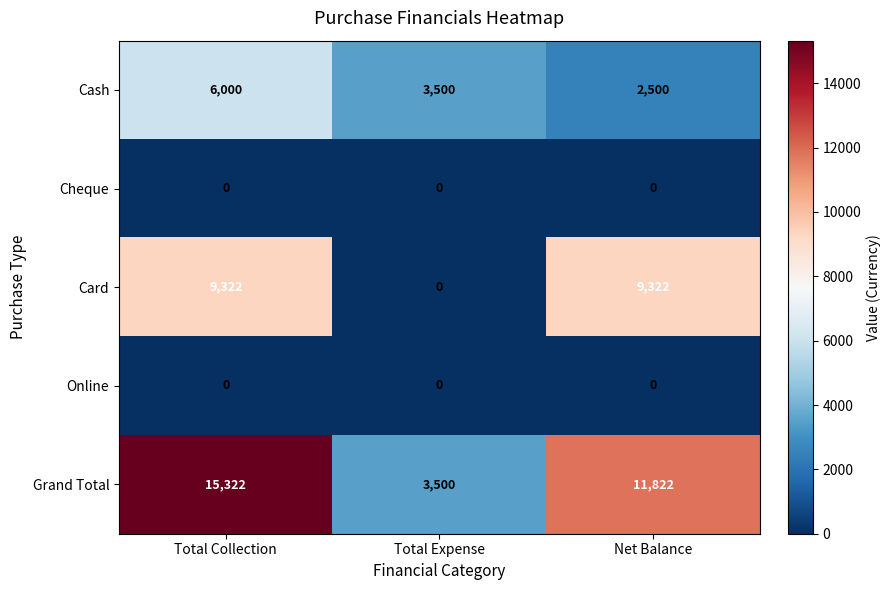

At which category is the sum across all series the highest?

Total Collection